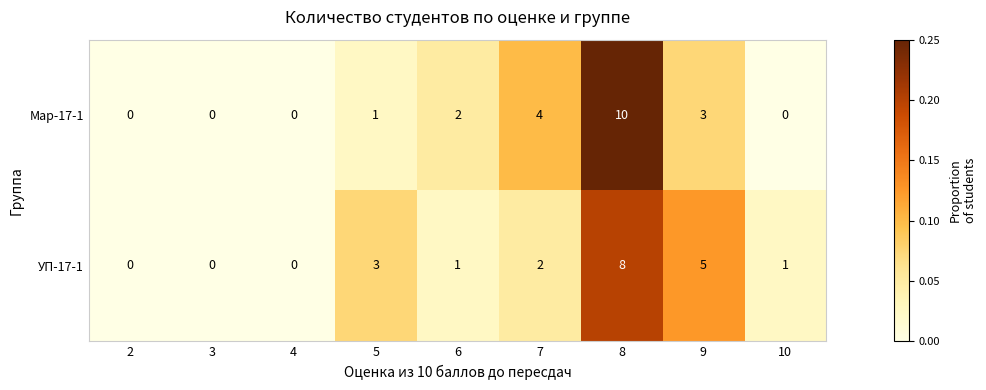

Which label corresponds to the largest value in the chart?

8